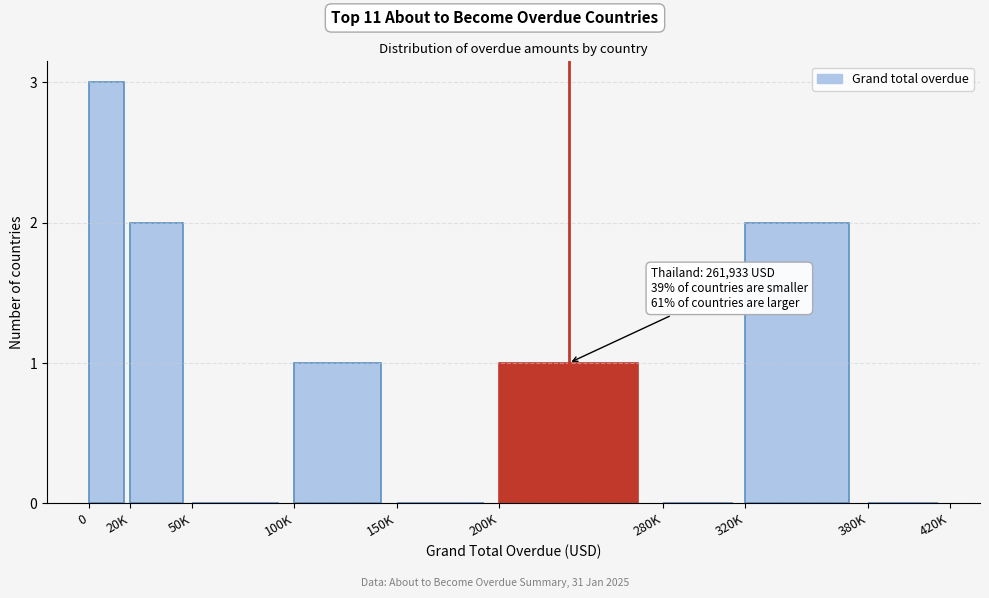

Reading left to right, what are all the values shown in this chart?

0=3	20K=2	50K=0	100K=1	150K=0	200K=1	280K=0	320K=2	380K=0